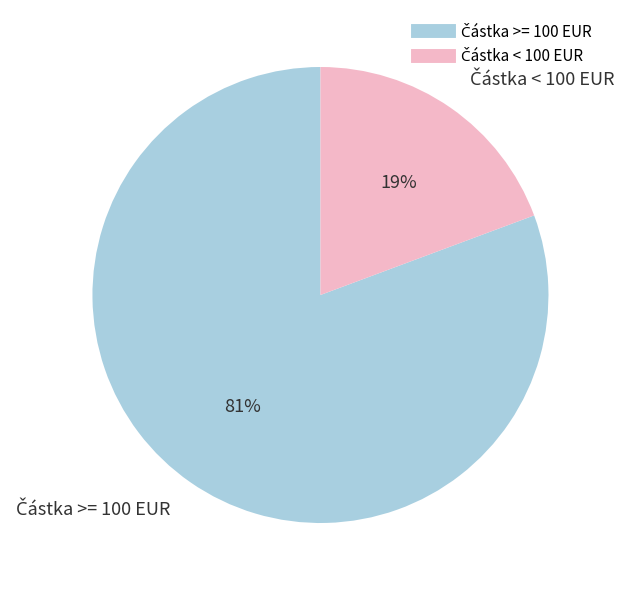

Does any single category account for the majority?

Yes